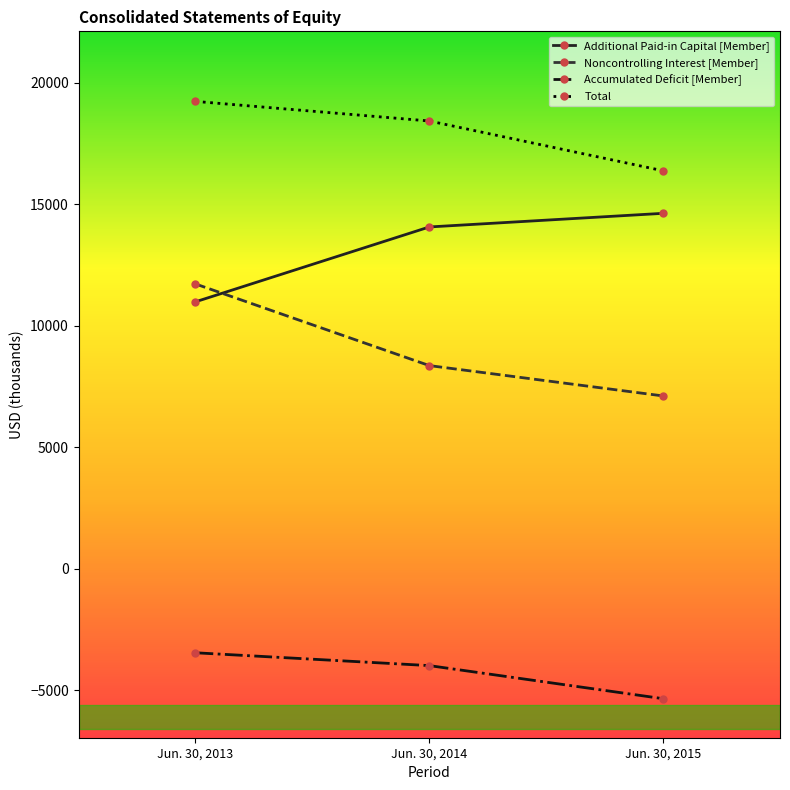

What is the value of the Additional Paid-in Capital [Member] point at the 2nd from the left?

14057